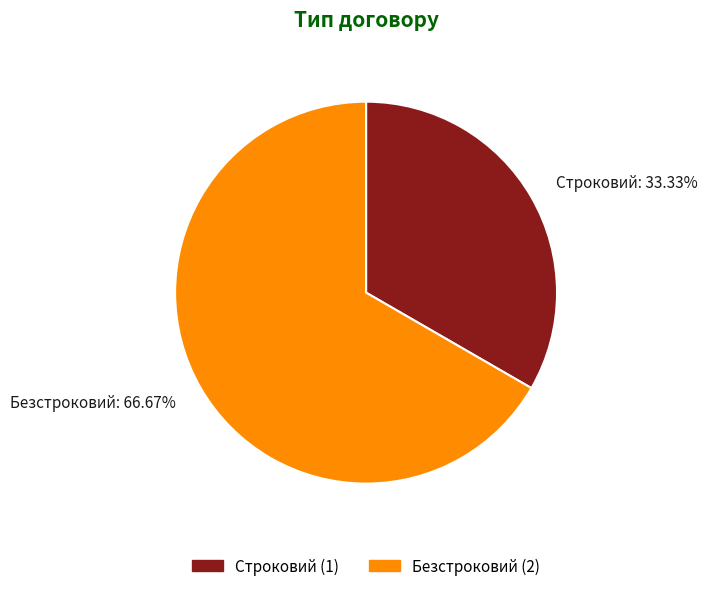

Which category has the biggest portion of the pie?

Безстроковий